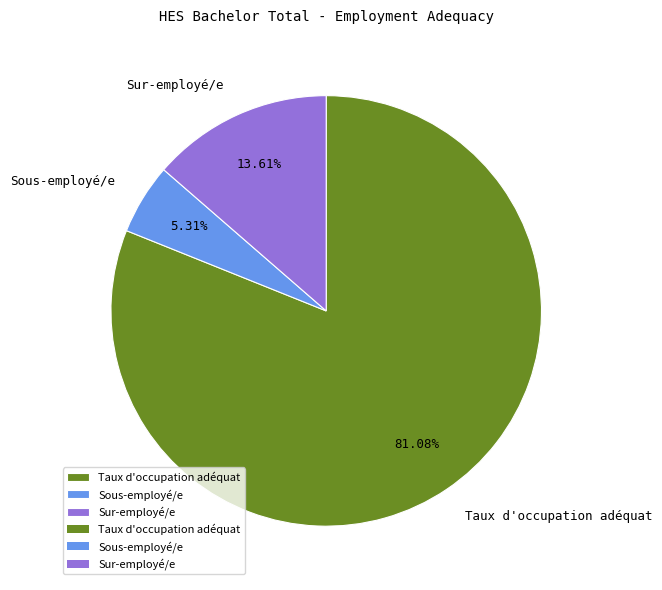

Count the number of slices in the pie.

3